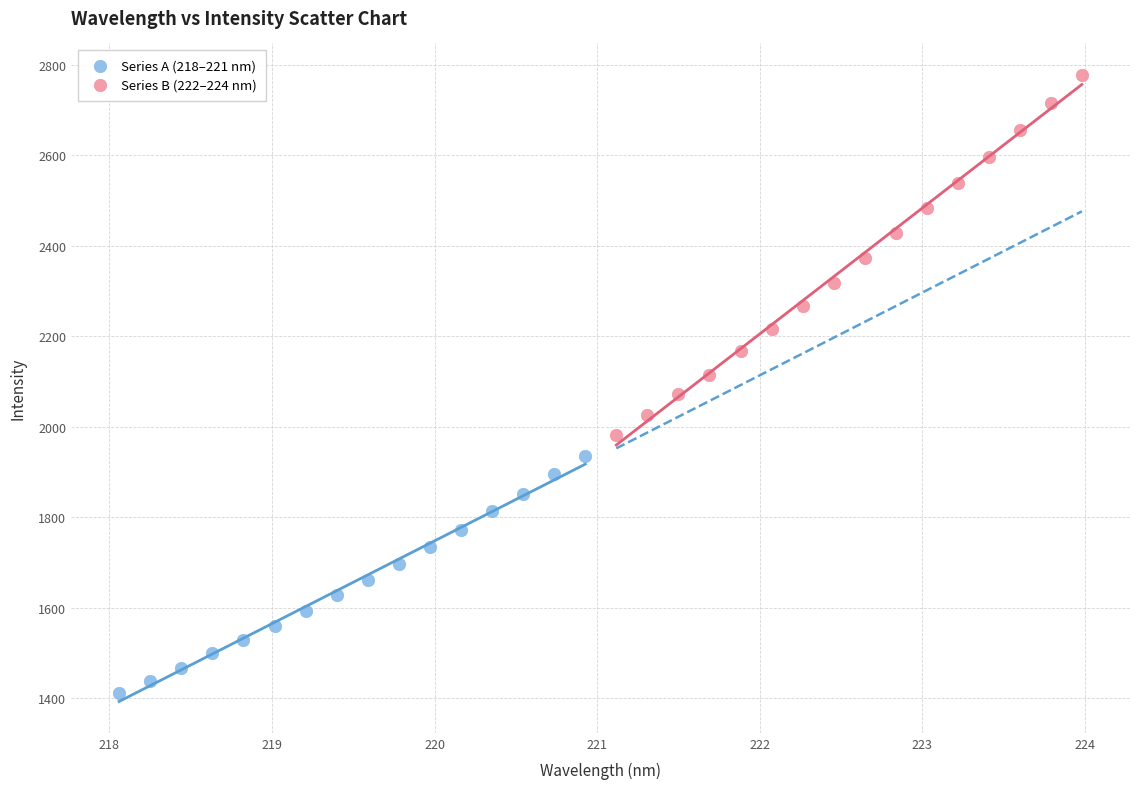

Which series reaches the minimum Y coordinate?

Series A (218–221 nm)